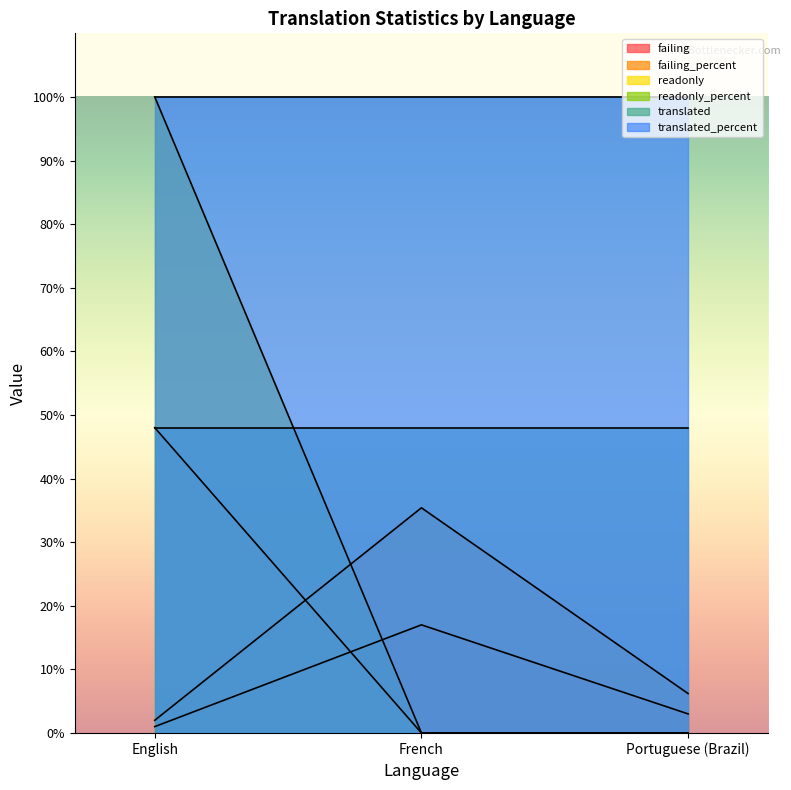

How many values in the failing series exceed 3?

1